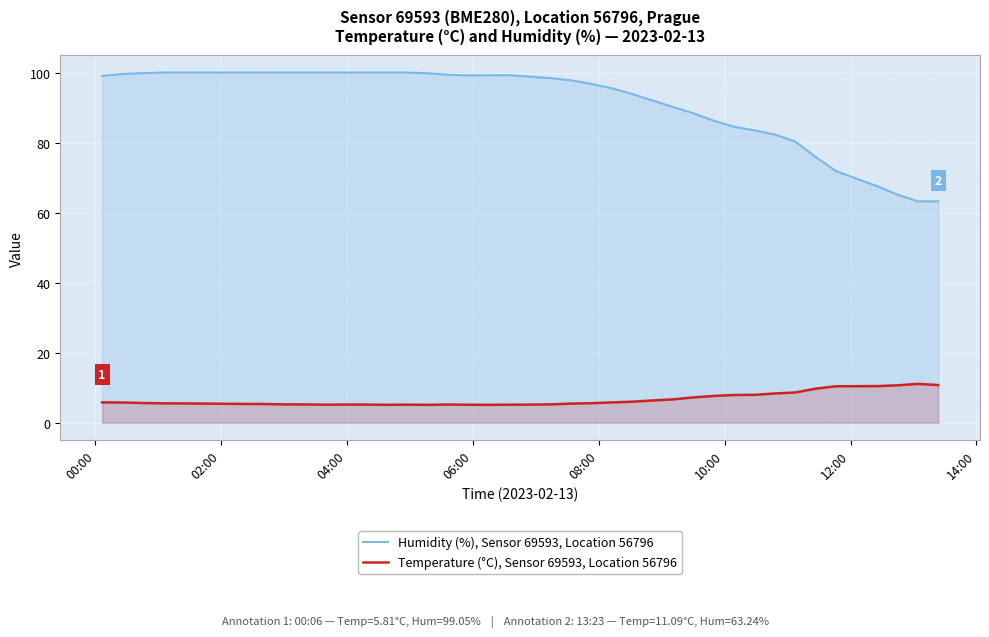

Rank the series by their maximum value, from highest to lowest.

Humidity (%), Sensor 69593, Location 56796, Temperature (°C), Sensor 69593, Location 56796